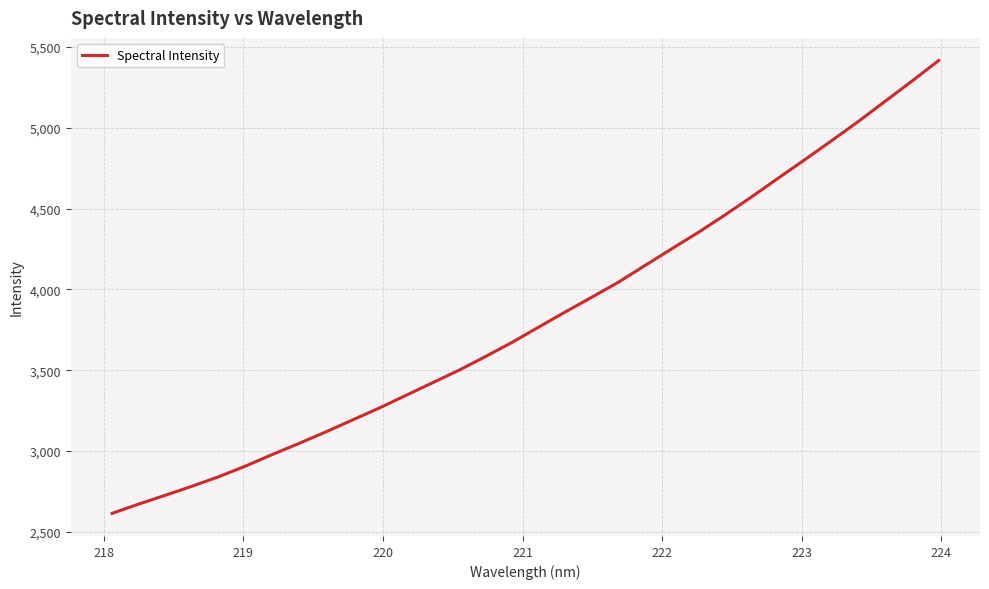

What is the greatest value displayed?

5416.4